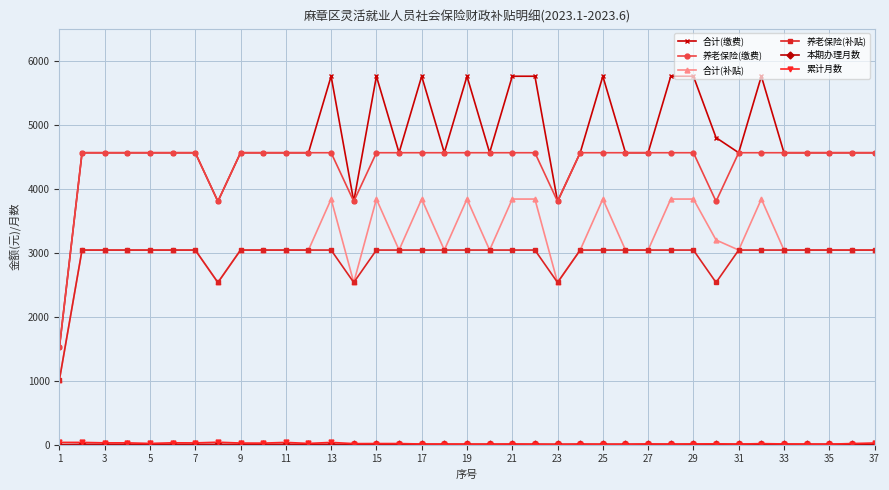

Does the chart display data point markers on the line(s)?

Yes